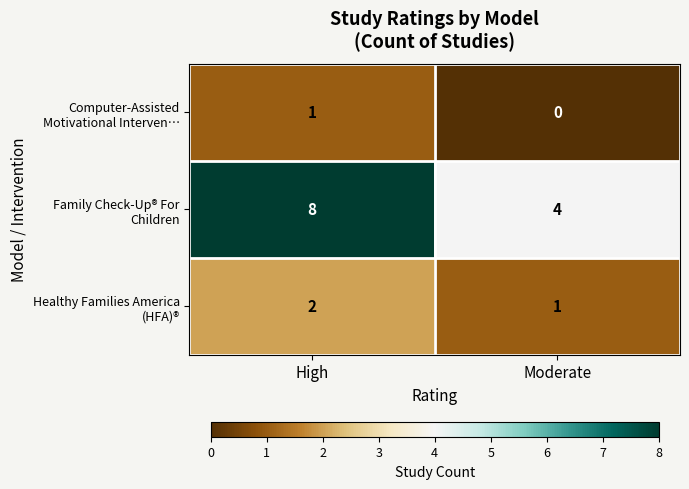

At which category does the chart reach its minimum across all series?

Moderate